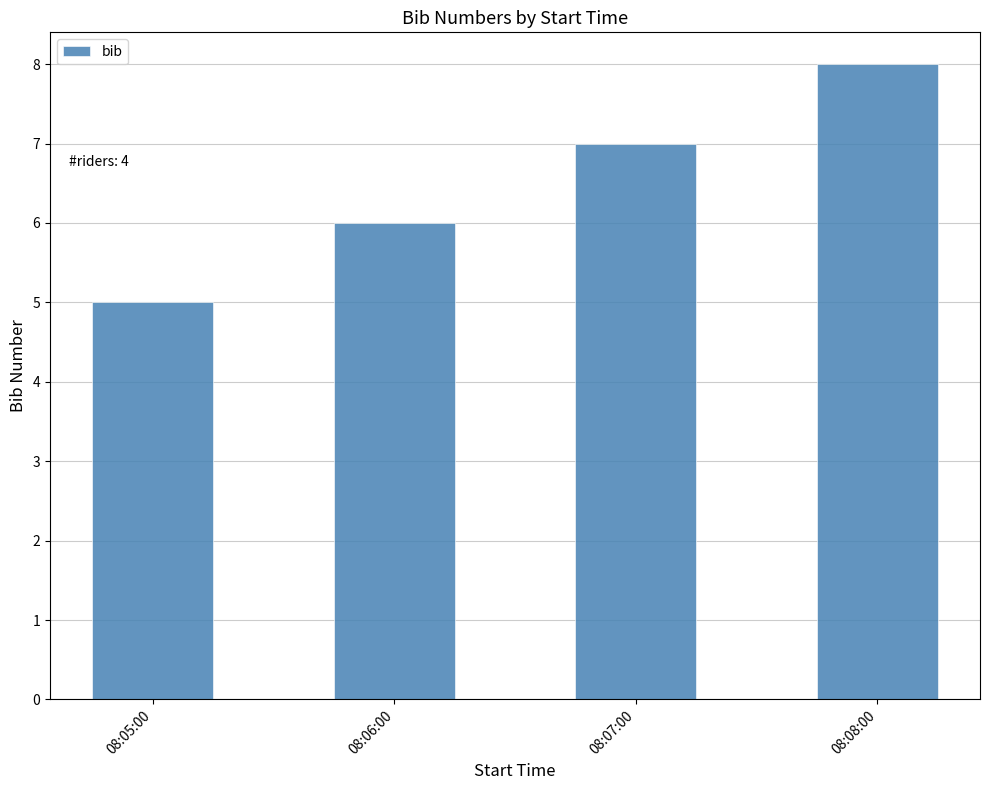

What is the smallest value displayed?

5